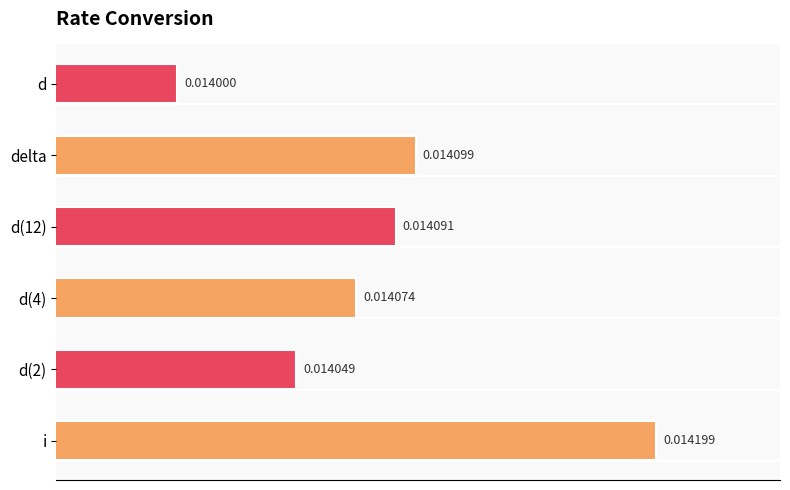

Which category has the highest value across all series?

i